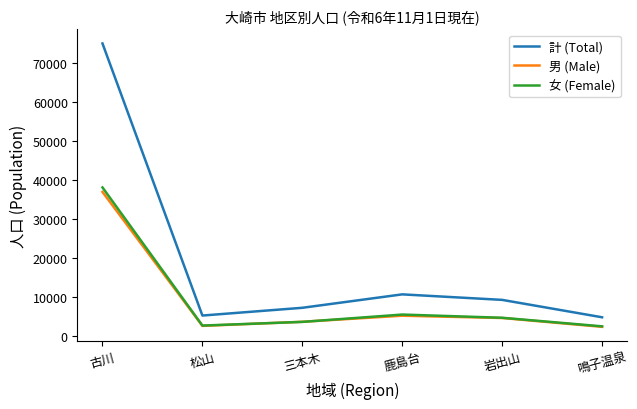

What is the difference between the maximum and minimum values in the 男 (Male) series?

34574